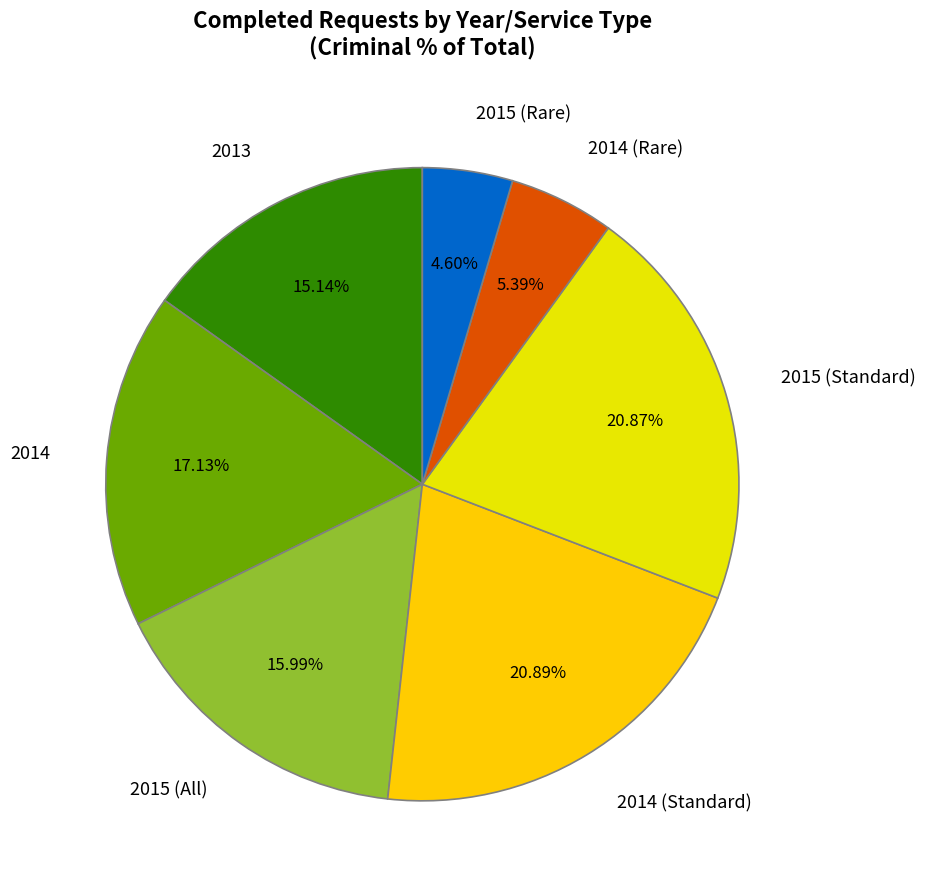

Is the sum of 2014 (Rare) and 2015 (Standard) greater than half?

No